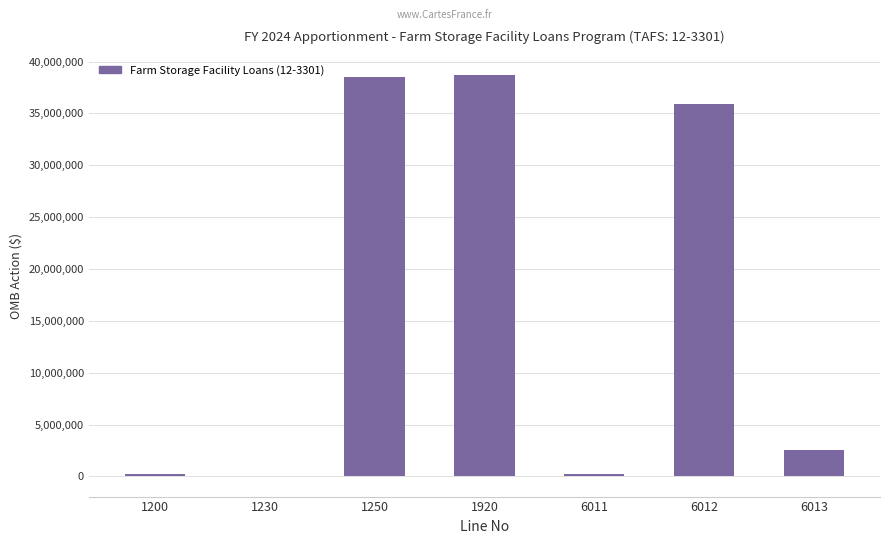

What is the maximum value shown in the chart?

38733384